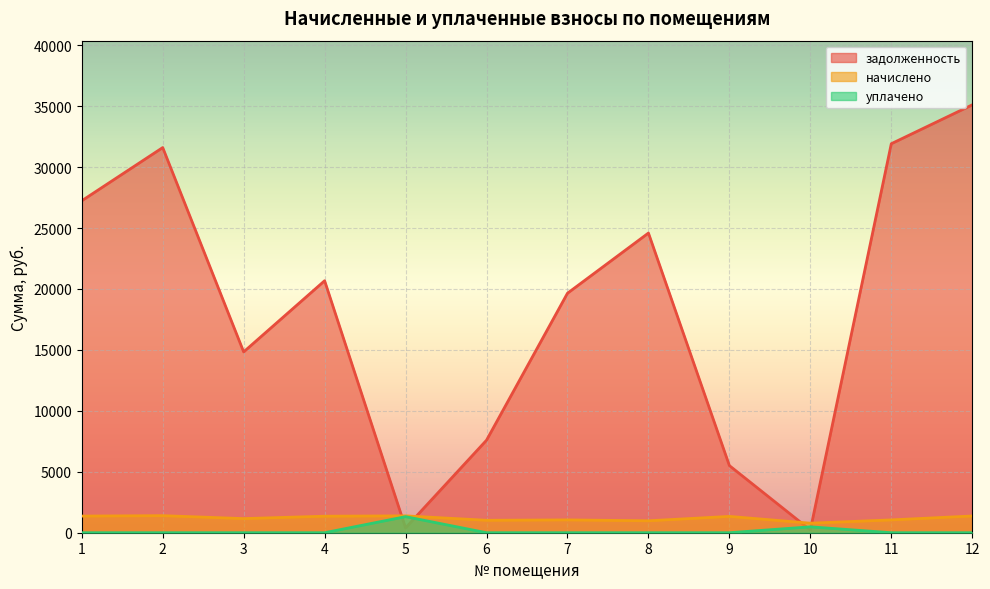

Is the value of задолженность at 3 greater than the value of уплачено at 9?

Yes